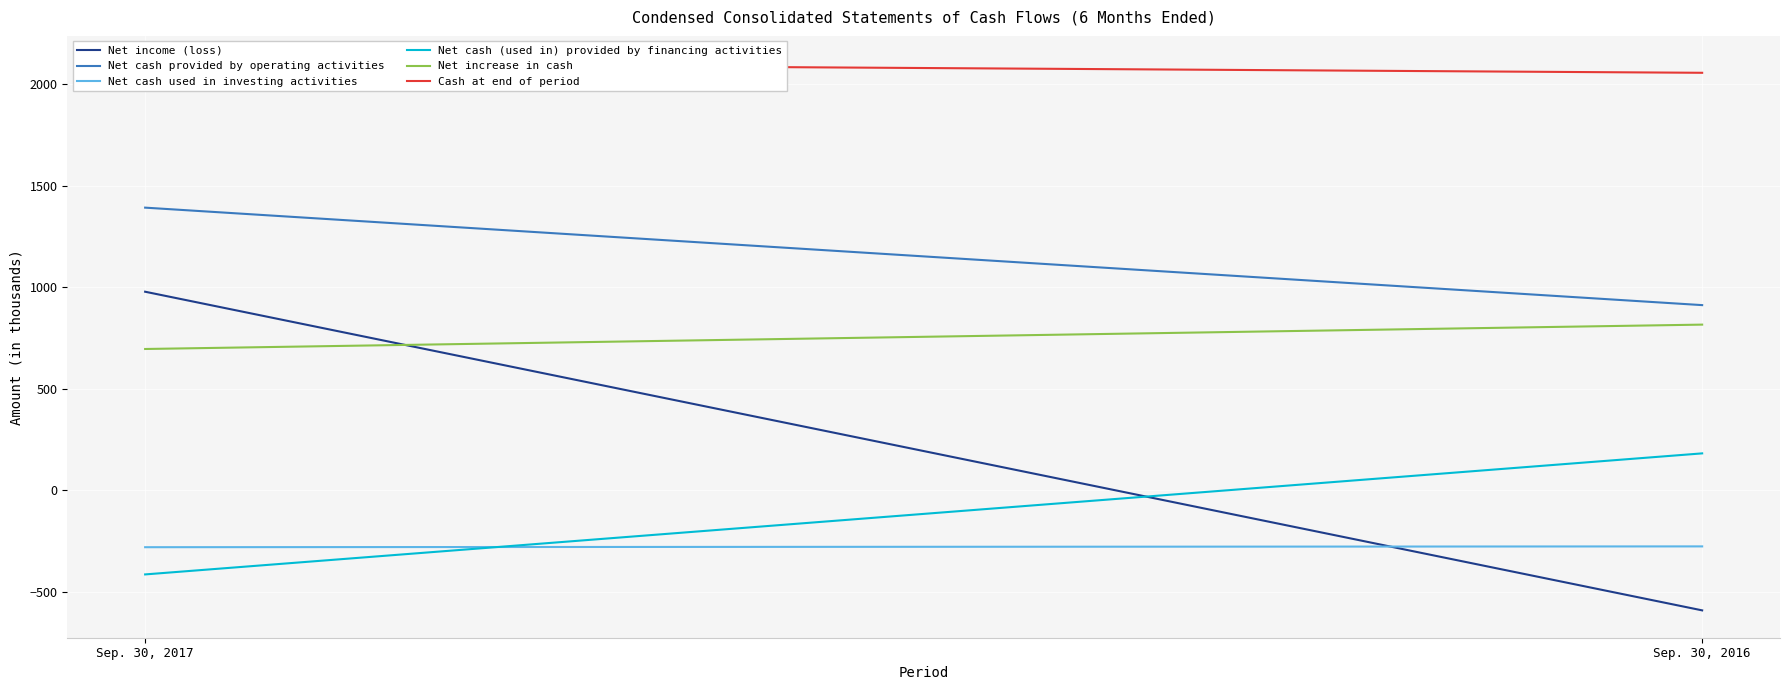

What is the total value across all series at Sep. 30, 2016?

3093